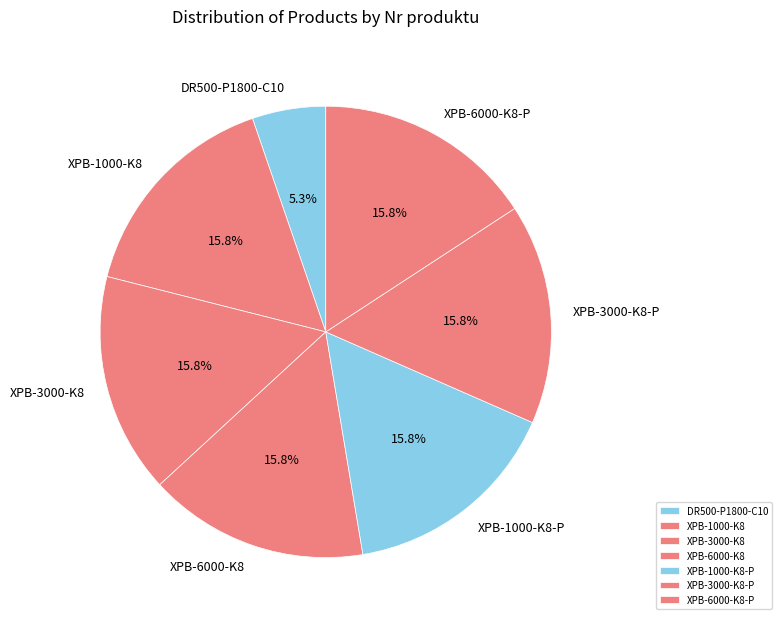

Is there any slice that represents more than half of the pie?

No